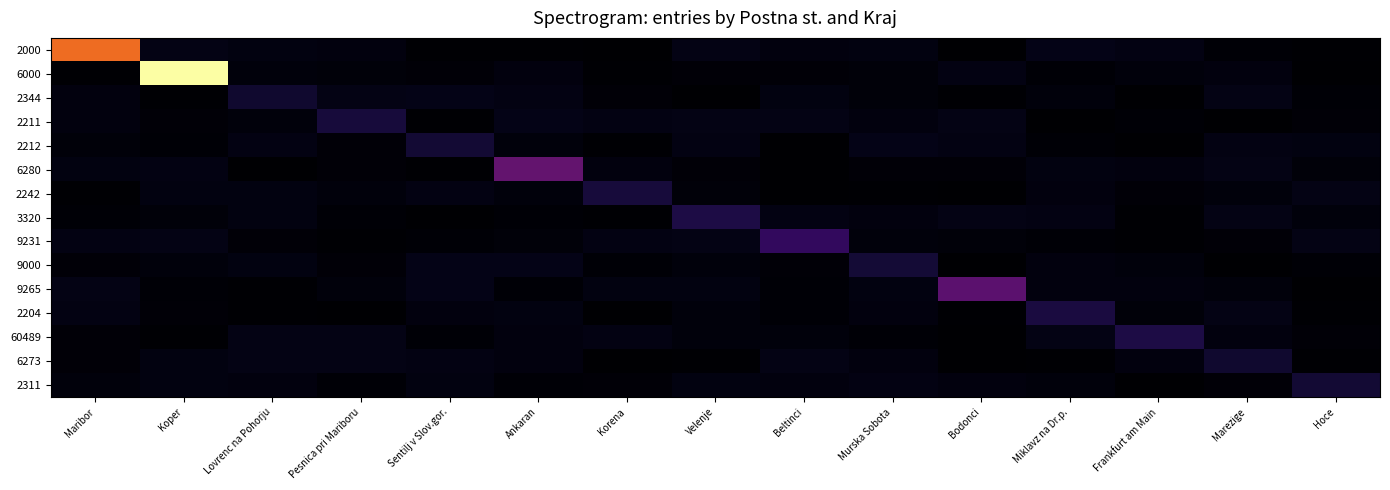

Is the value of 9265 at Koper greater than the value of 2211 at Beltinci?

No